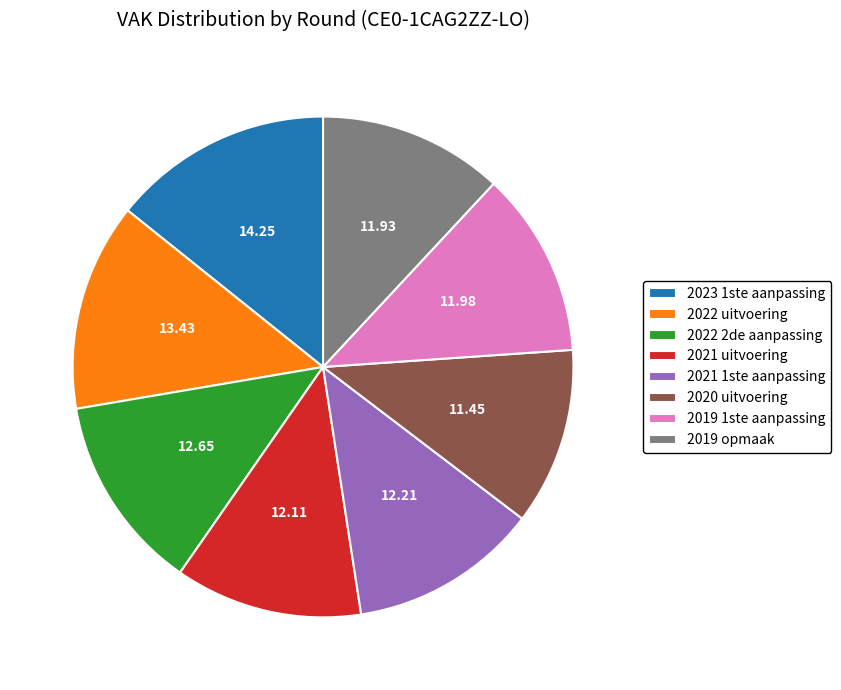

The 2019 opmaak slice represents 12% of the pie. True or false?

True